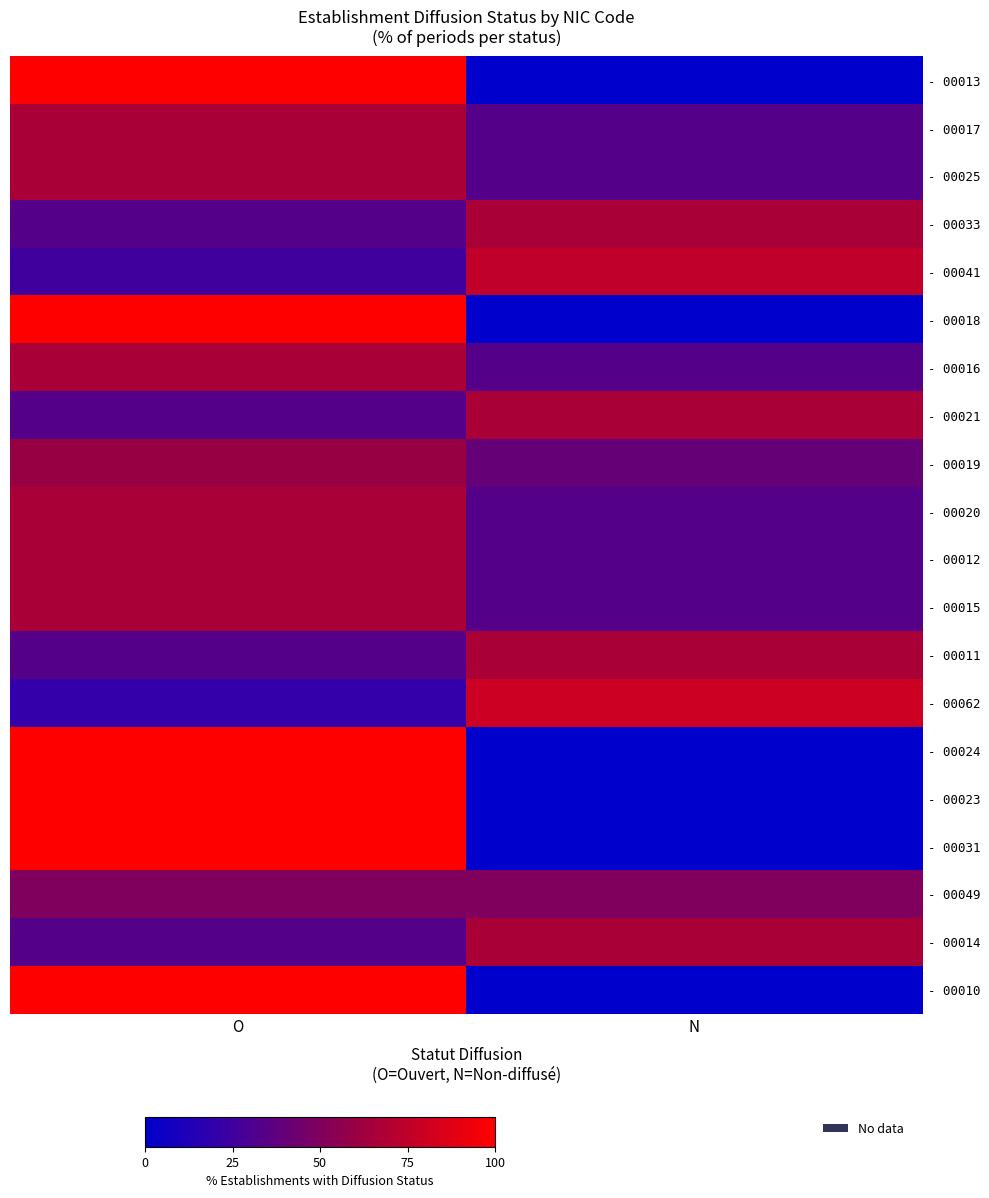

At which category is the sum across all series the highest?

O